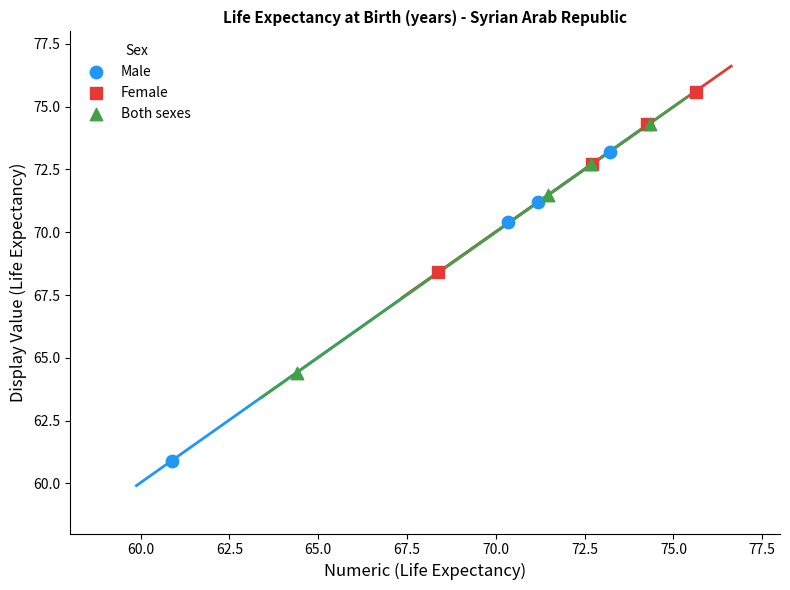

Which series reaches the maximum Y coordinate?

Female